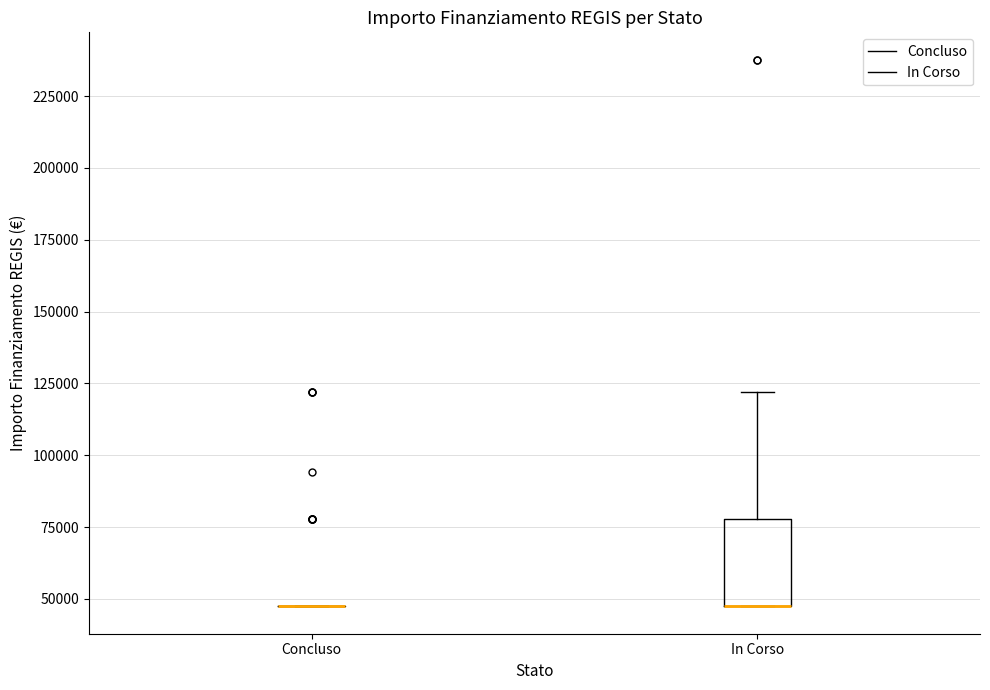

Which box is the tallest, from its lower edge to its upper edge?

In Corso